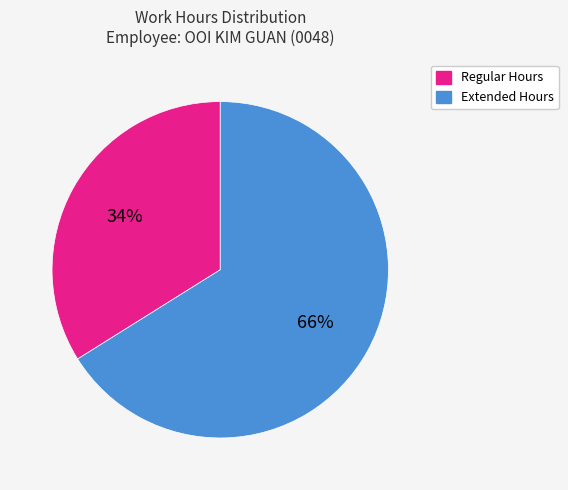

Which category has the smallest portion of the pie?

Regular Hours